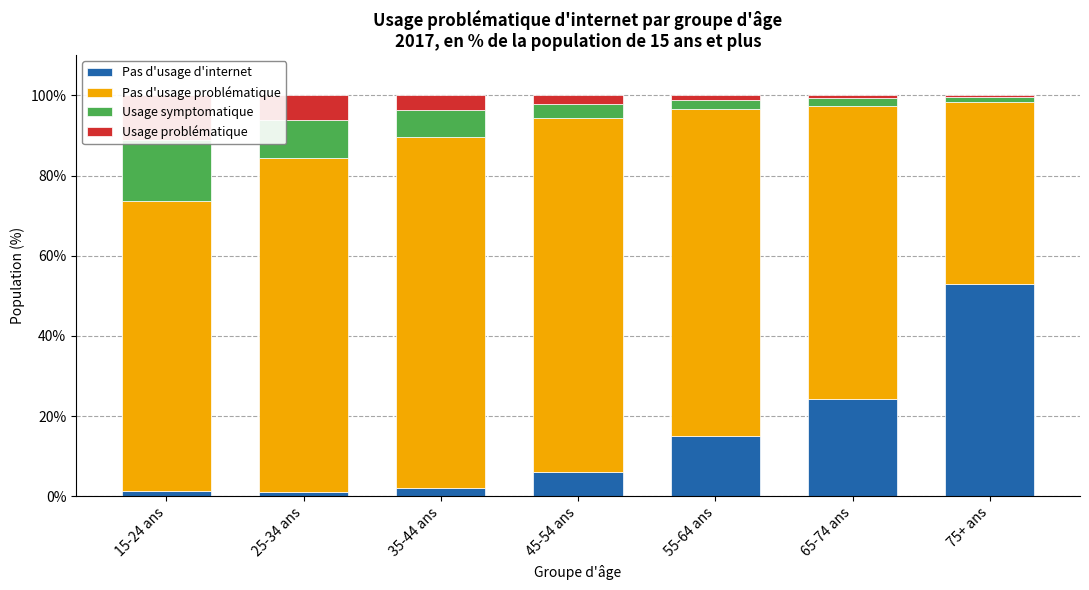

Reading right to left, what are all the values shown in this chart?

Pas d'usage d'internet: 53.0	24.2	15.0	6.1	2.1	1.2	1.2
Pas d'usage problématique: 45.3	73.2	81.6	88.2	87.5	83.3	72.5
Usage symptomatique: 1.2	1.9	2.1	3.6	6.7	9.3	15.1
Usage problématique: 0.5	0.7	1.3	2.1	3.7	6.2	11.2